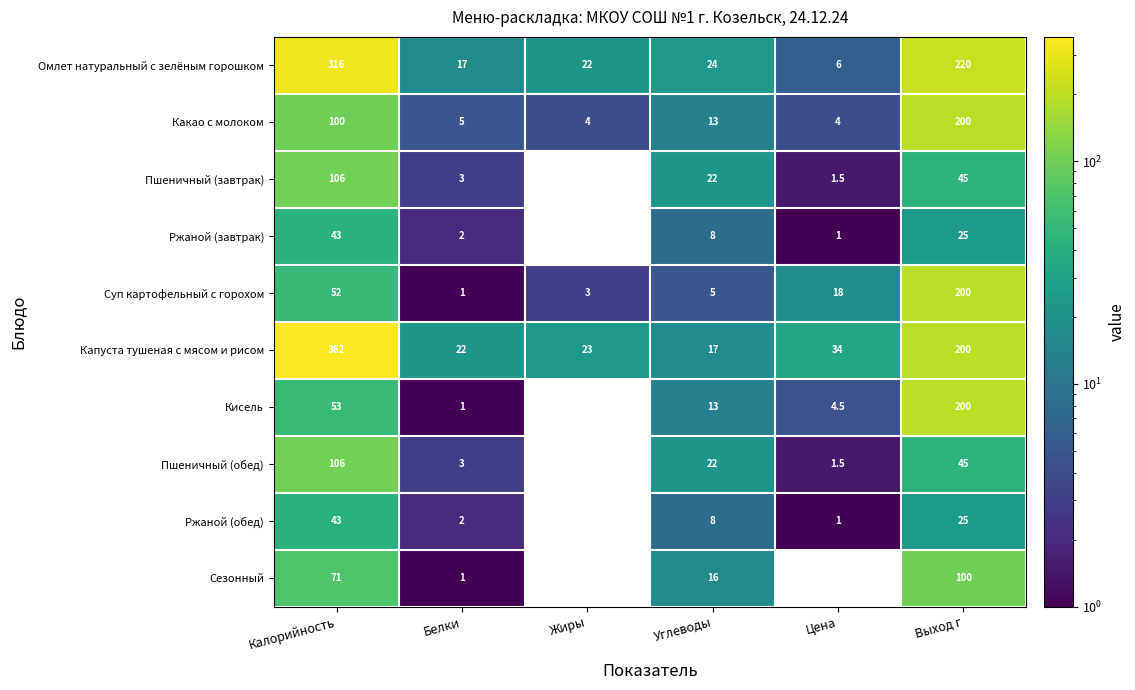

What is the greatest value displayed?

362.0